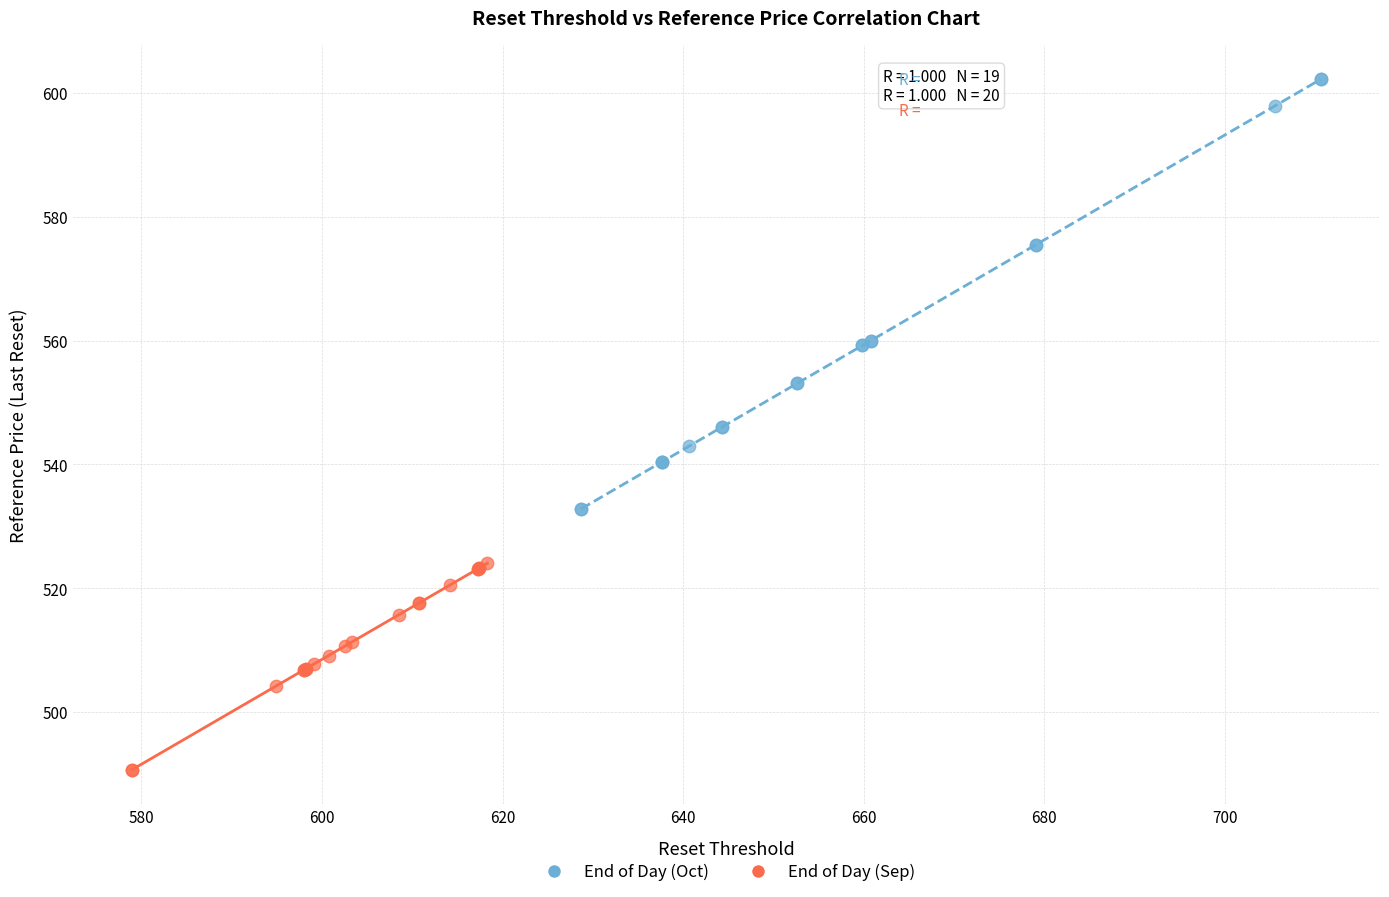

Which series reaches the maximum Y coordinate?

End of Day (Oct)